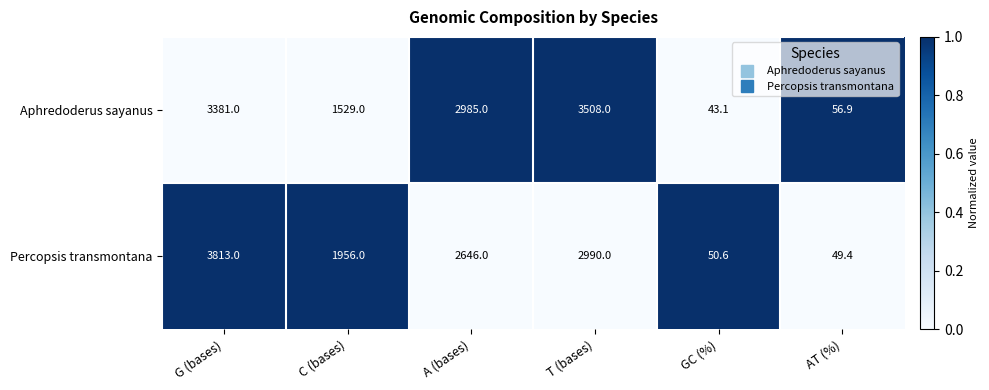

Reading left to right, extract all data points from this chart.

Aphredoderus sayanus: 3381.0	1529.0	2985.0	3508.0	43.1	56.9
Percopsis transmontana: 3813.0	1956.0	2646.0	2990.0	50.6	49.4